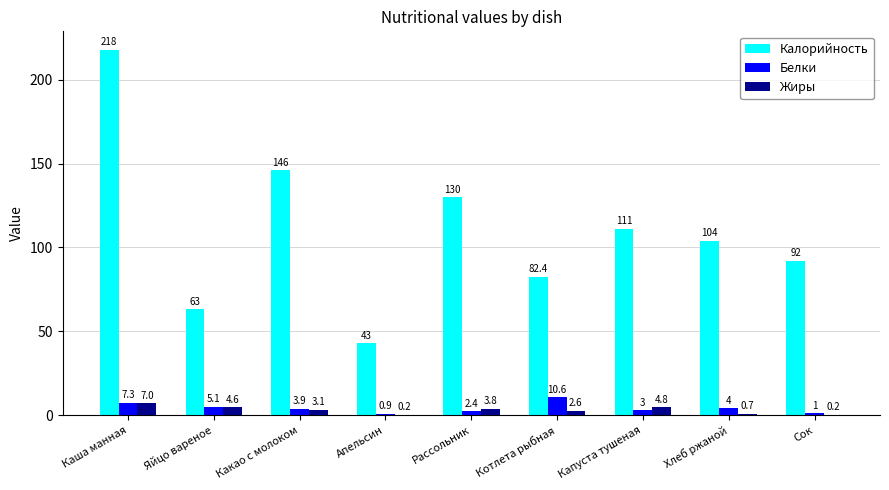

What is the total value across all series at Сок?

93.2